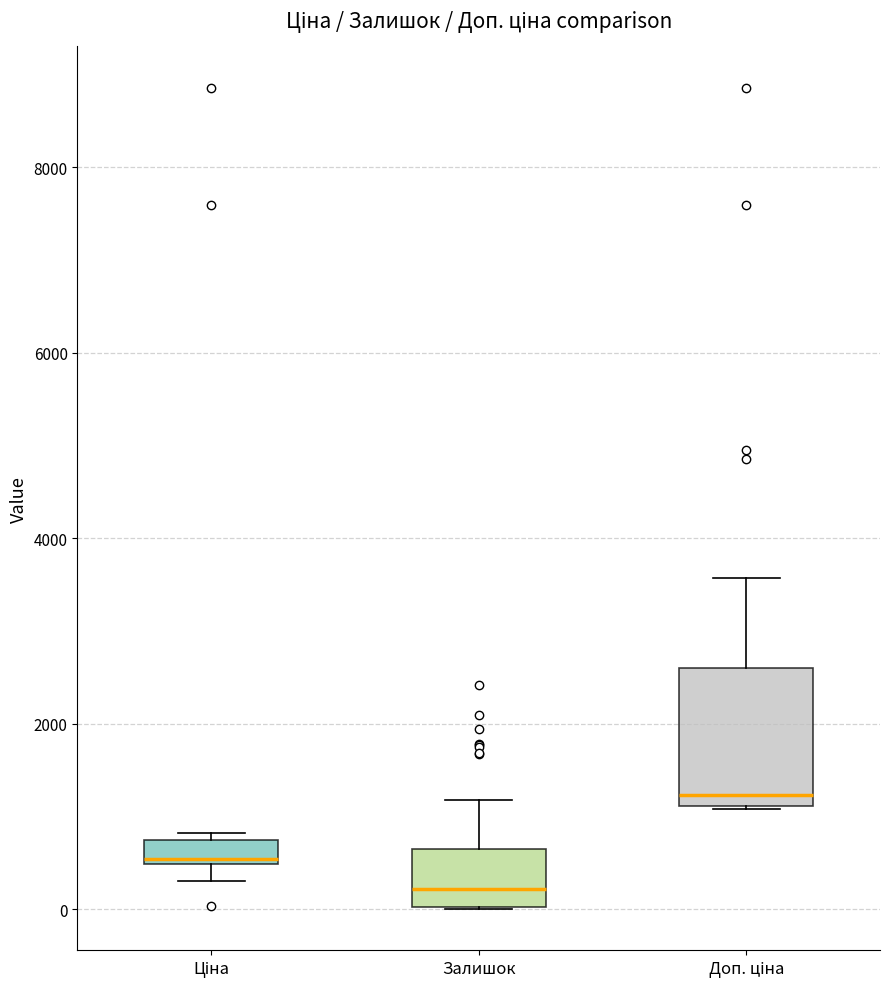

Which box has the lowest median line?

Залишок